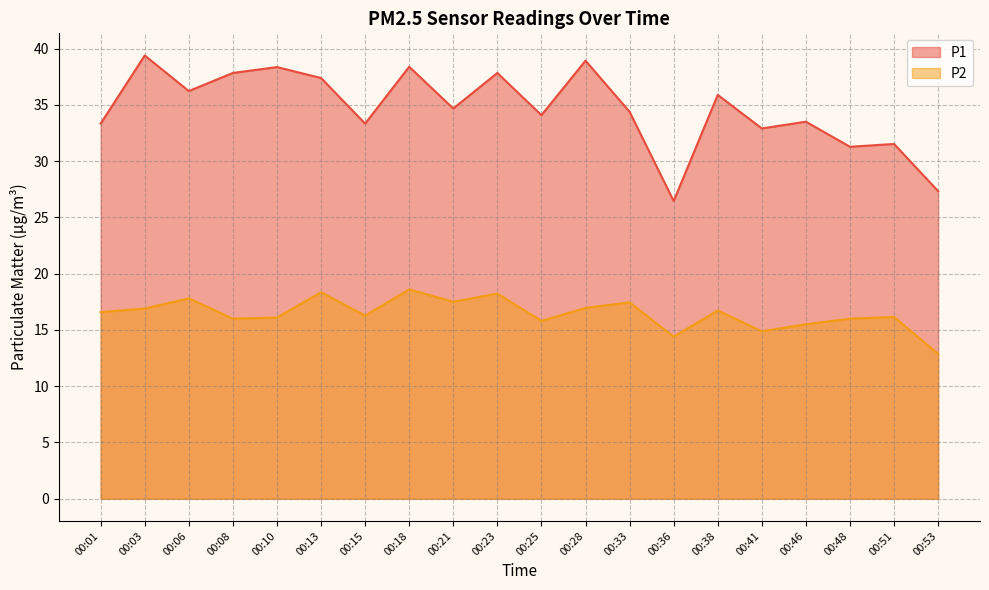

True or false: P1 and P2 cross at least once.

False